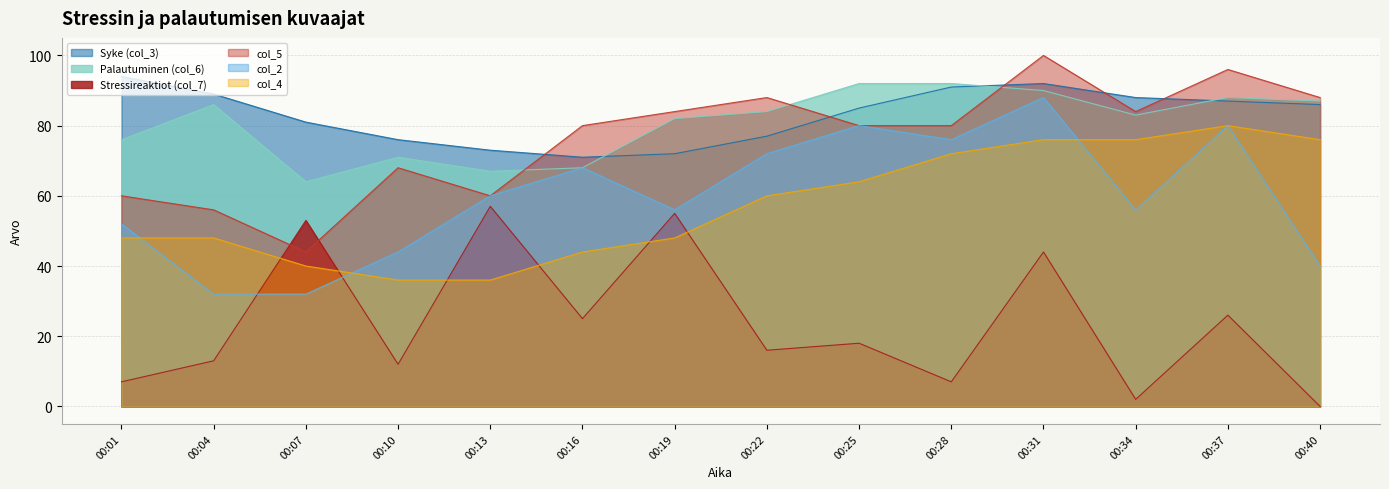

How many categories are shown in the chart?

14